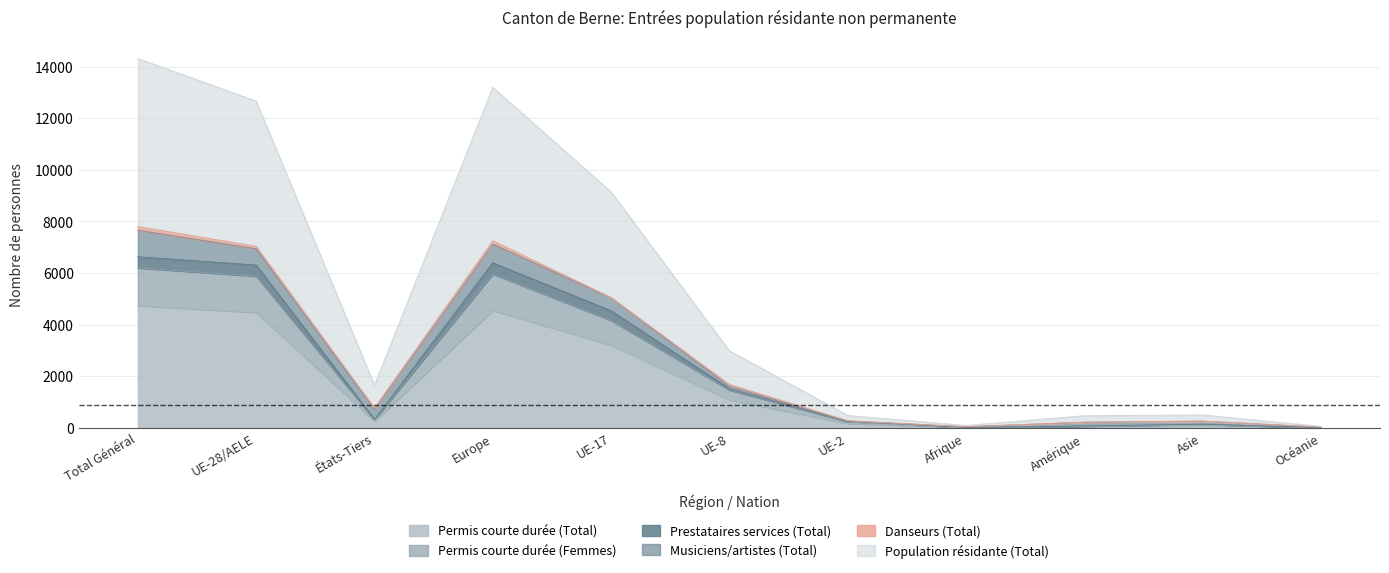

Does the chart have visible grid lines?

Yes